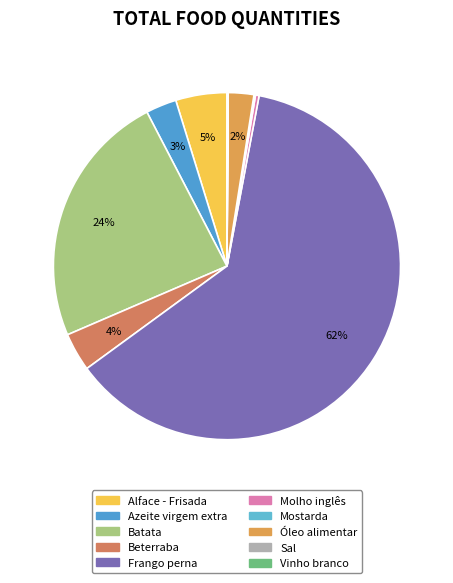

True or false: Batata accounts for 24% of the total.

True